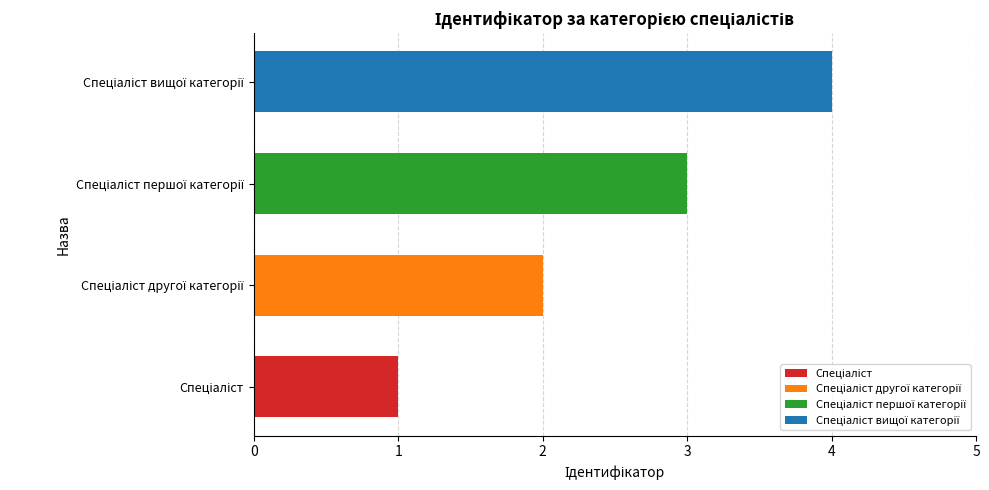

What is the sum of all values?

10